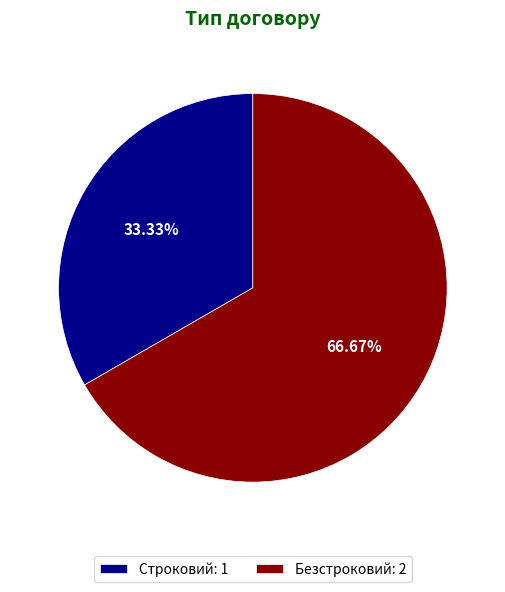

What is the majority slice?

Безстроковий